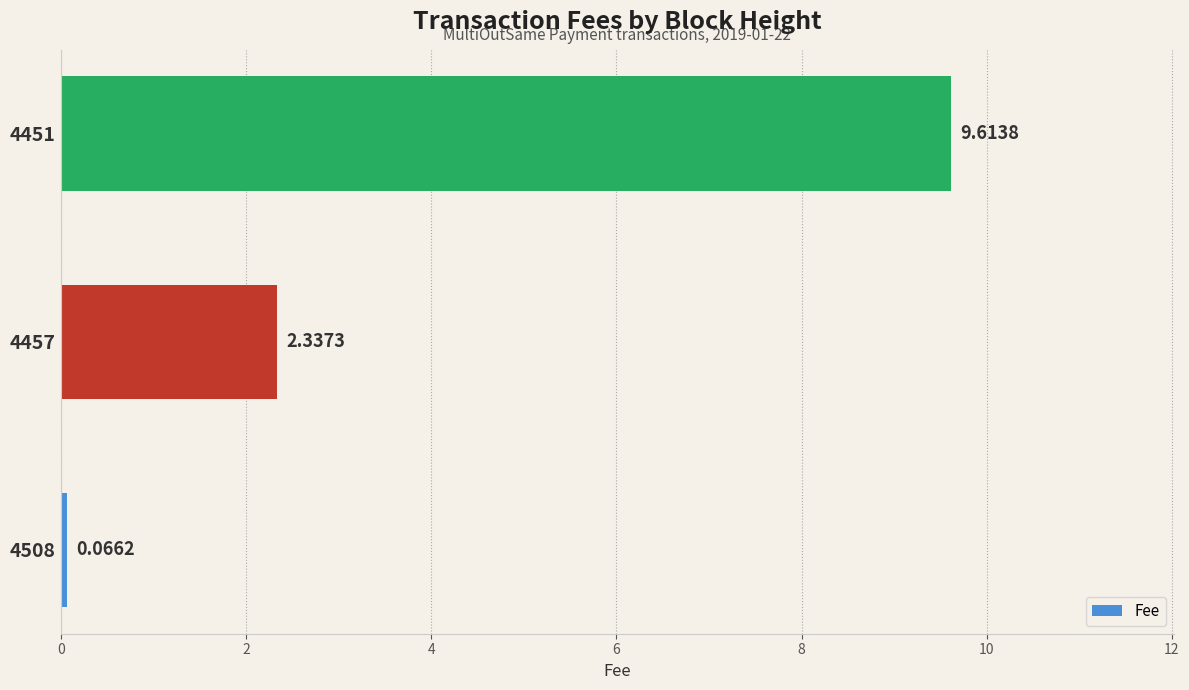

Rank the categories by value from highest to lowest.

4451, 4457, 4508